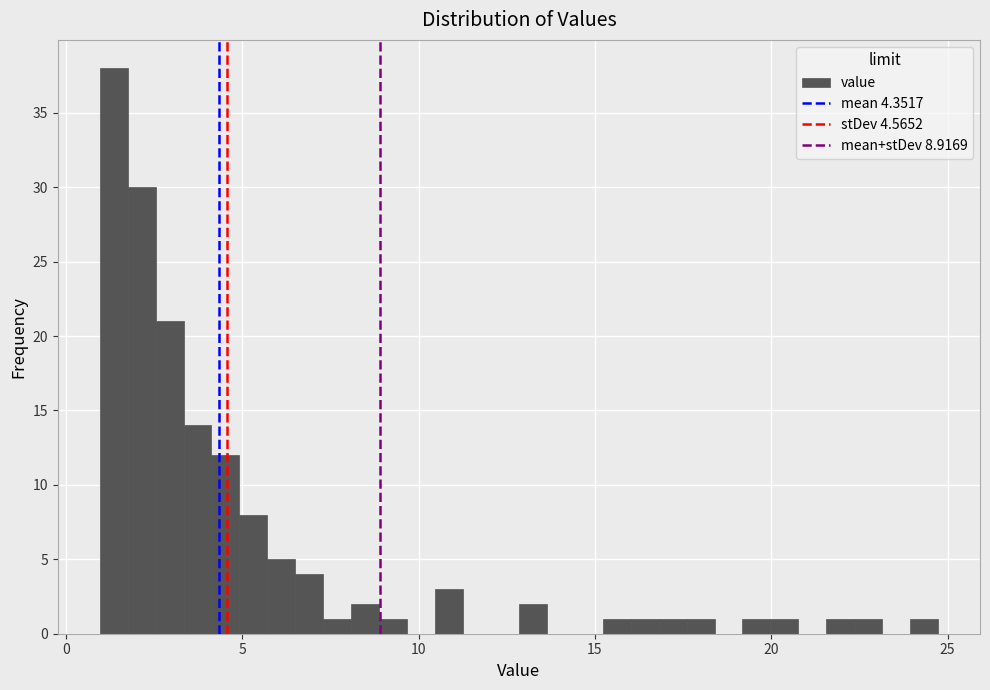

Read against the x-axis, roughly where is the centre of the tallest bar?

1.5